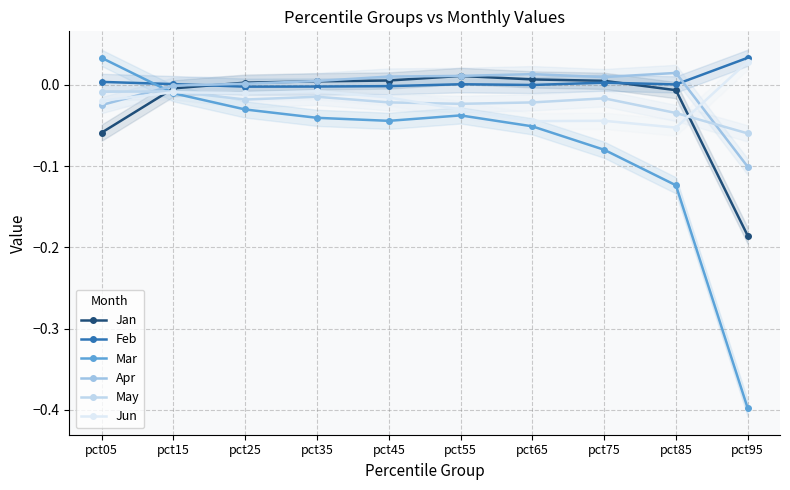

Reading left to right, extract all data points from this chart.

Jan: -0.1	-0.0	0.0	0.0	0.0	0.0	0.0	0.0	-0.0	-0.2
Feb: 0.0	0.0	-0.0	-0.0	-0.0	0.0	-0.0	0.0	0.0	0.0
Mar: 0.0	-0.0	-0.0	-0.0	-0.0	-0.0	-0.1	-0.1	-0.1	-0.4
Apr: -0.0	-0.0	0.0	0.0	0.0	0.0	0.0	0.0	0.0	-0.1
May: -0.0	-0.0	-0.0	-0.0	-0.0	-0.0	-0.0	-0.0	-0.0	-0.1
Jun: -0.0	-0.0	-0.0	-0.0	-0.0	-0.0	-0.0	-0.0	-0.1	0.0